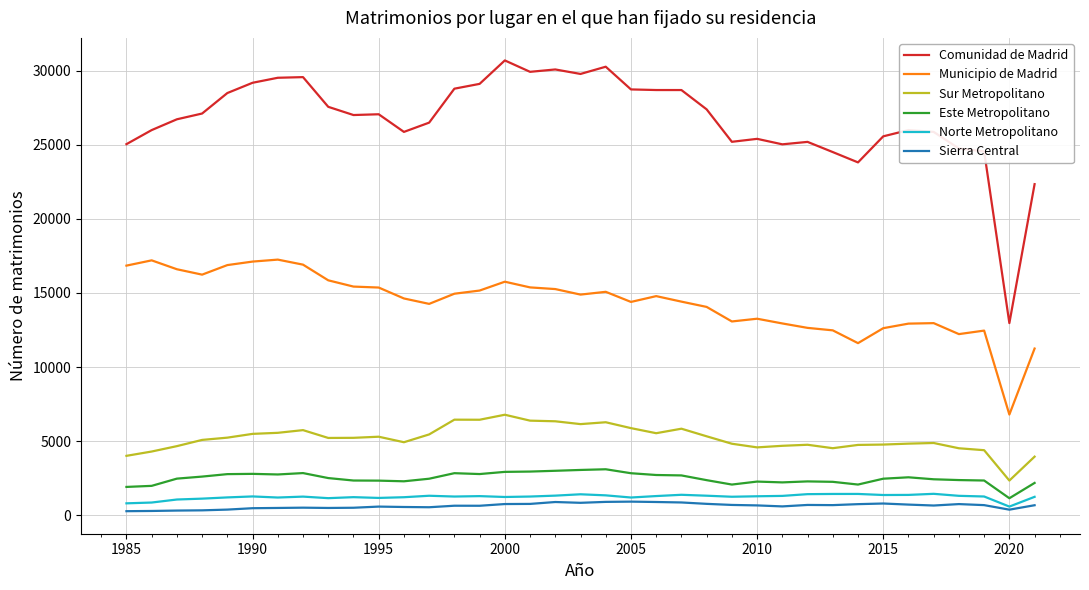

What is the greatest value displayed?

30700